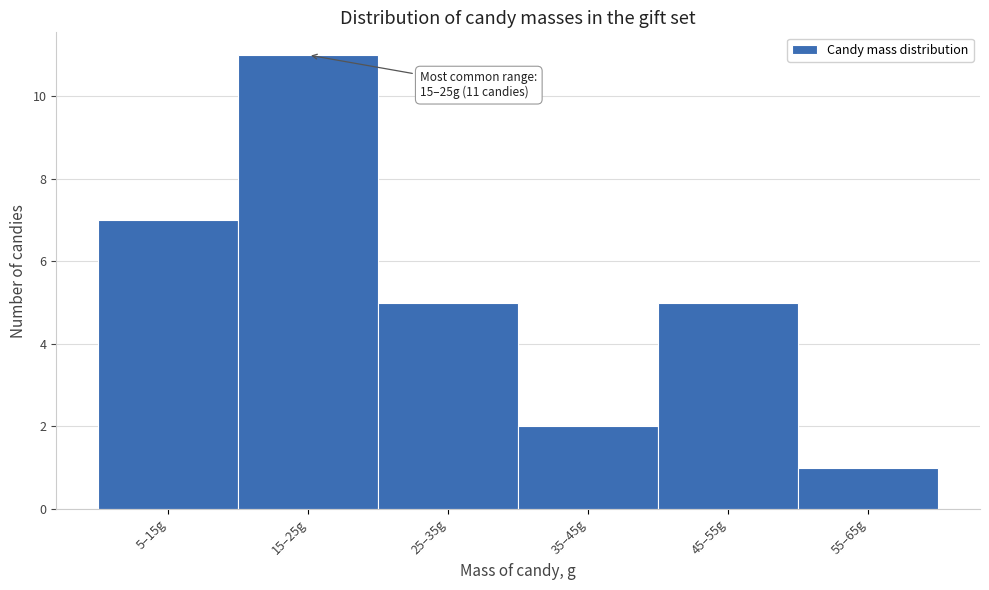

Reading right to left, what are all the values shown in this chart?

55–65g=1	45–55g=5	35–45g=2	25–35g=5	15–25g=11	5–15g=7